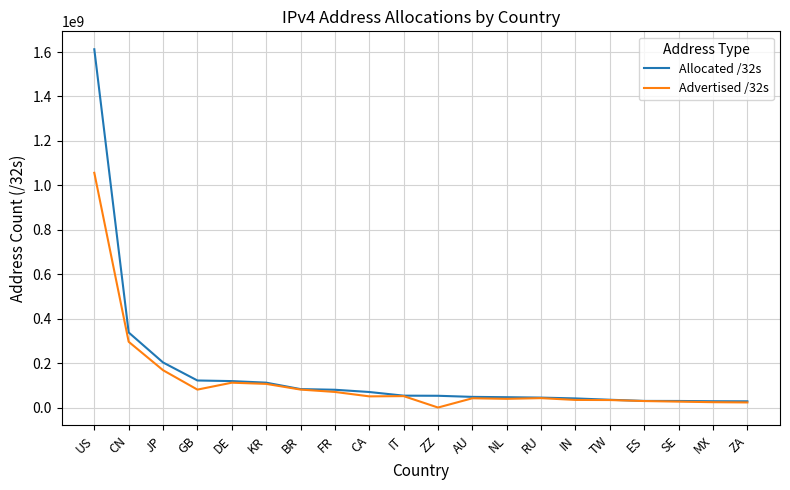

What position from the right is NL?

8